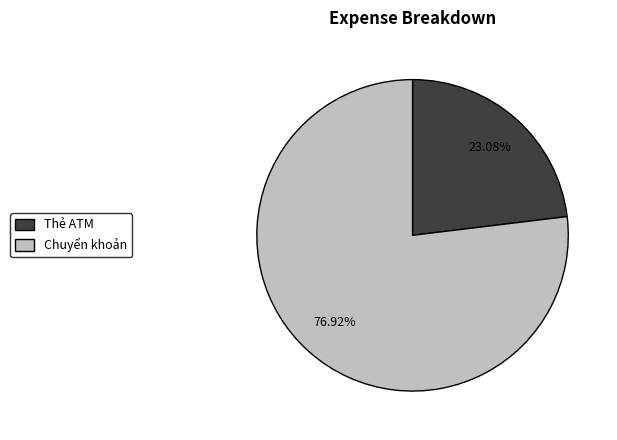

Which has a higher value, Thẻ ATM or Chuyển khoản?

Chuyển khoản